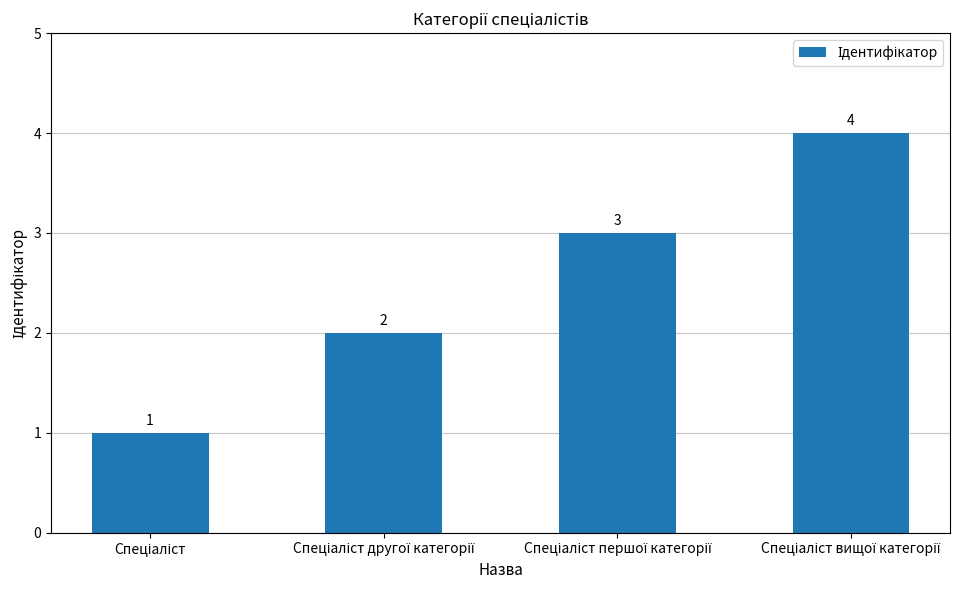

What is the difference between the maximum and minimum values?

3